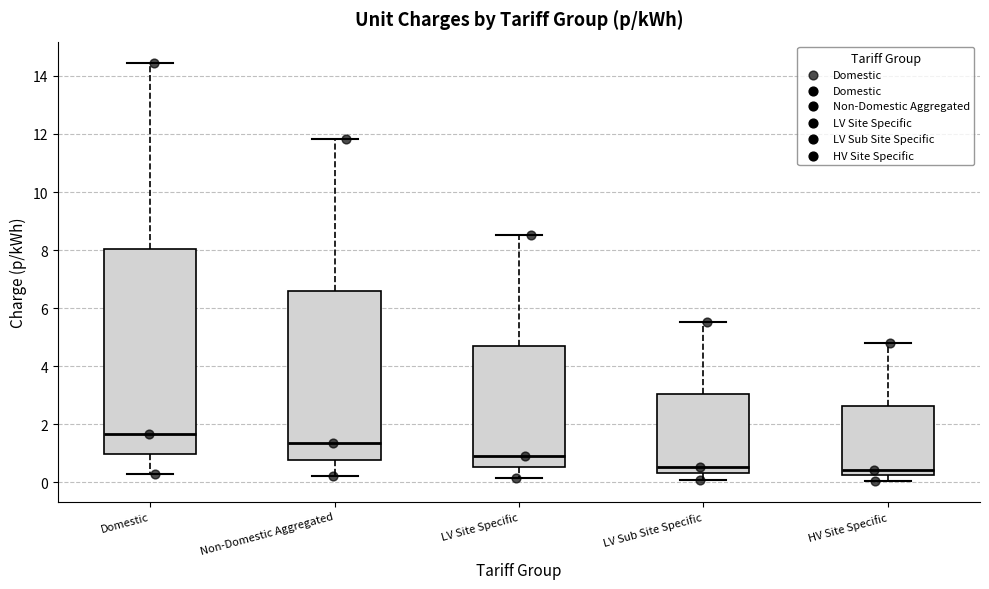

Reading left to right, read every box against the y-axis: the position of its median line, the range the box covers, and the ends of its whiskers. The values are not printed on the chart, so give them approximately, as read against the axis.

Domestic: median 1.6, box 1.0 to 8.0, whiskers 0.2 to 14.4
Non-Domestic Aggregated: median 1.4, box 0.8 to 6.6, whiskers 0.2 to 11.8
LV Site Specific: median 1.0, box 0.6 to 4.8, whiskers 0.2 to 8.6
LV Sub Site Specific: median 0.6, box 0.4 to 3.0, whiskers 0.0 to 5.6
HV Site Specific: median 0.4, box 0.2 to 2.6, whiskers 0.0 to 4.8